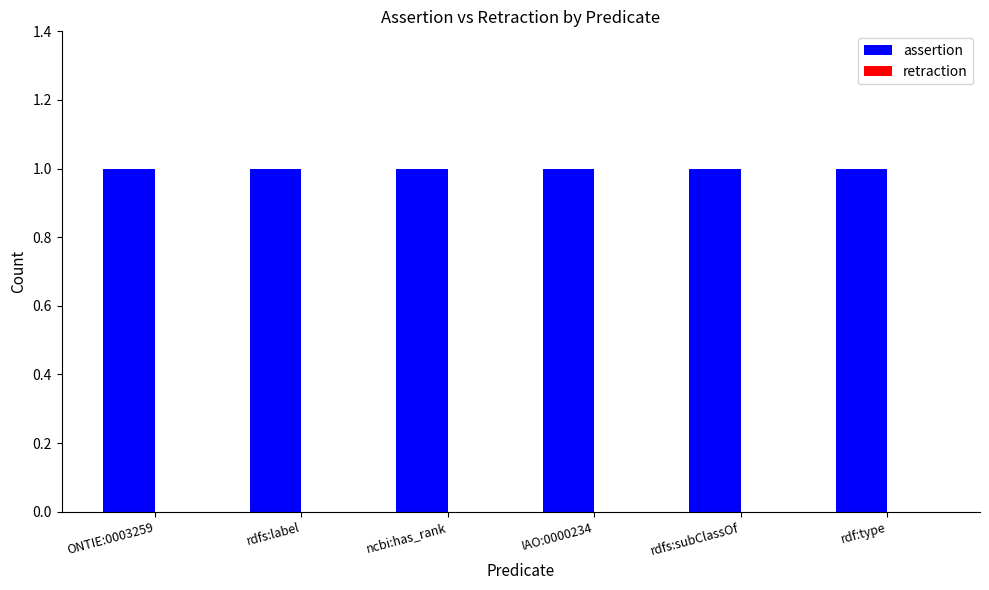

What position from the left is ONTIE:0003259?

1